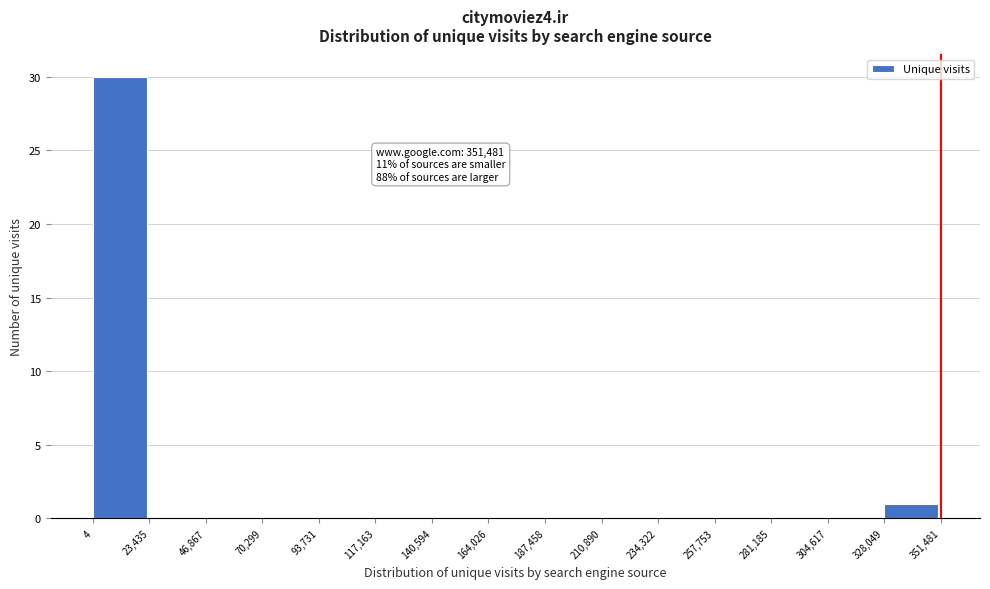

Over which range of the x-axis is the bar tallest?

4 to 23,435